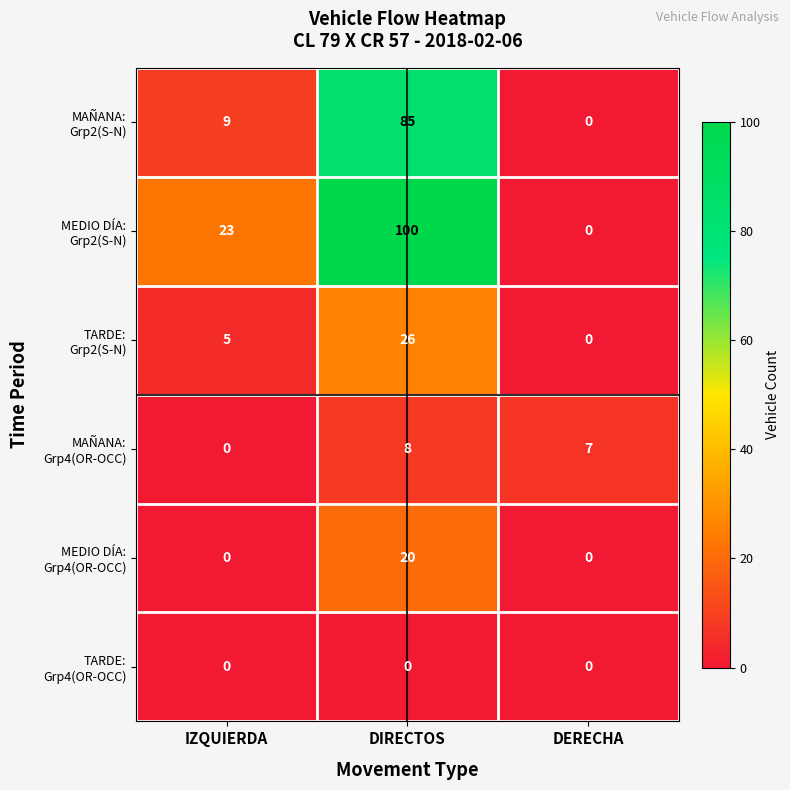

How many positive values does the TARDE: Grp2(S-N) series have?

2